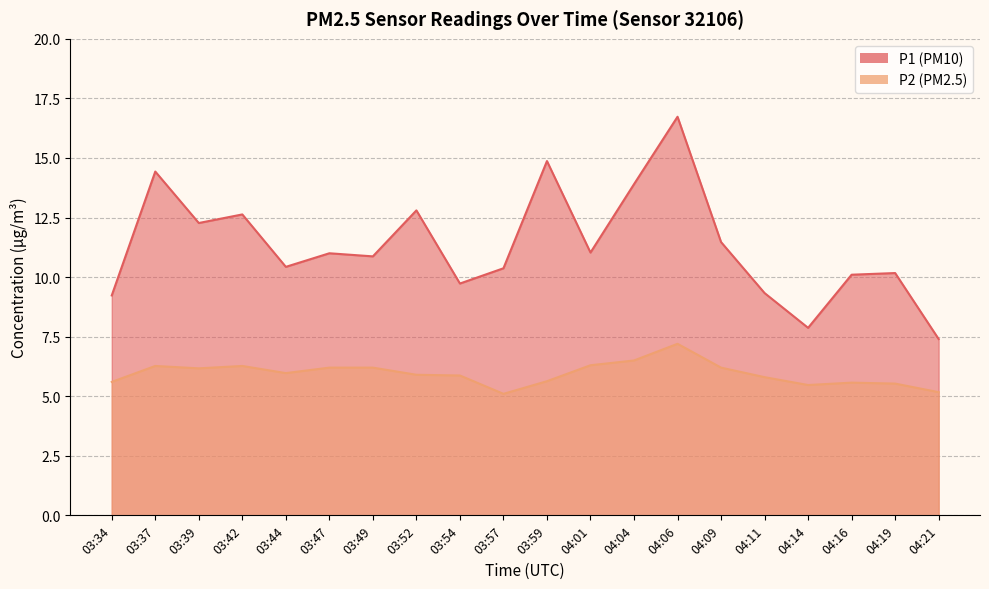

What is the difference between the maximum and minimum values in the P1 series?

9.3